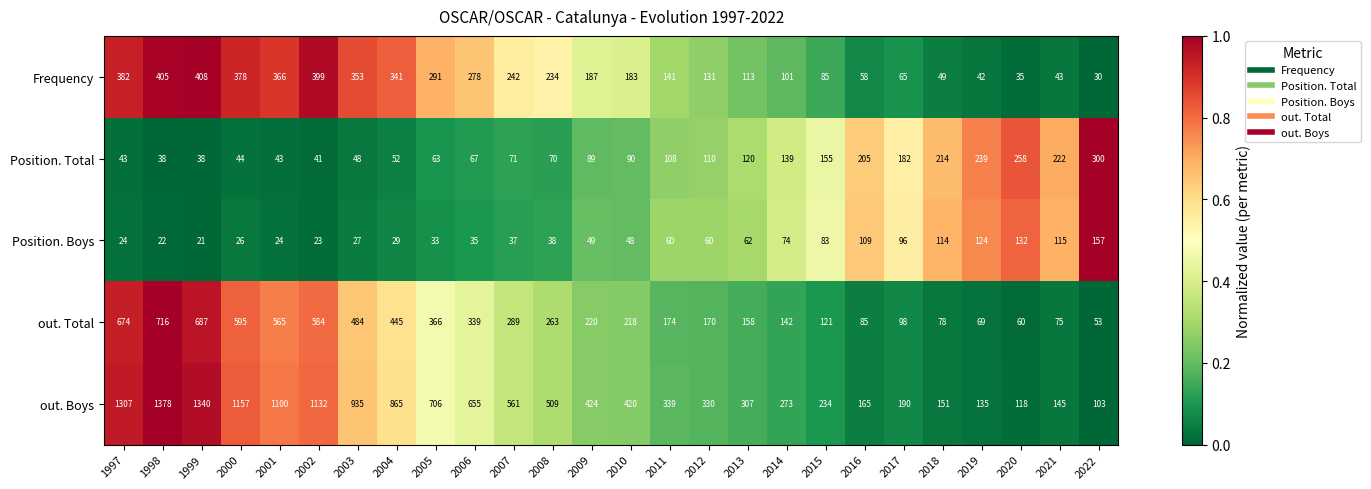

The out. Total series shows 445 at 2004. True or false?

True